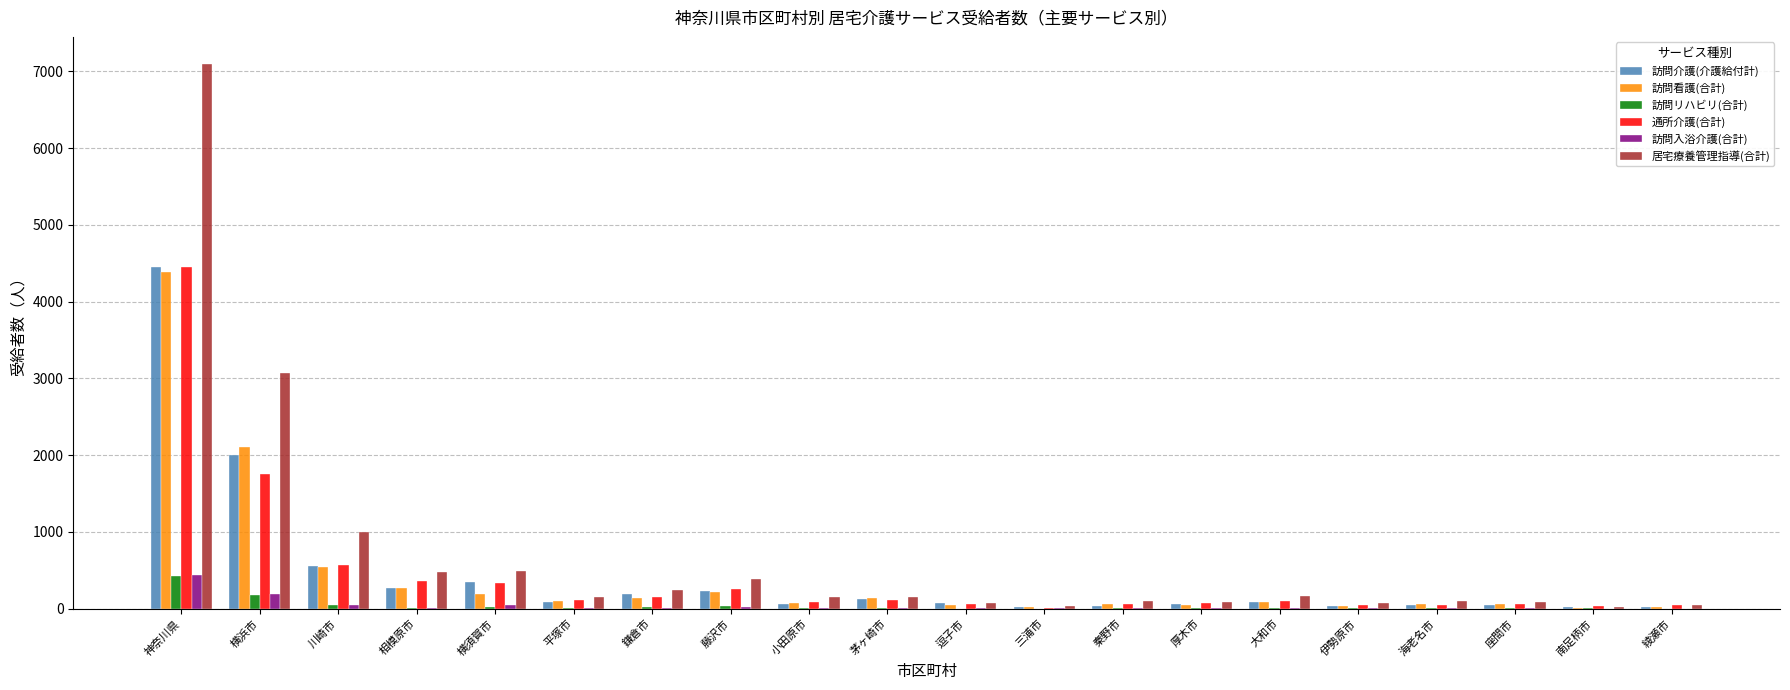

What is the greatest value displayed?

7093